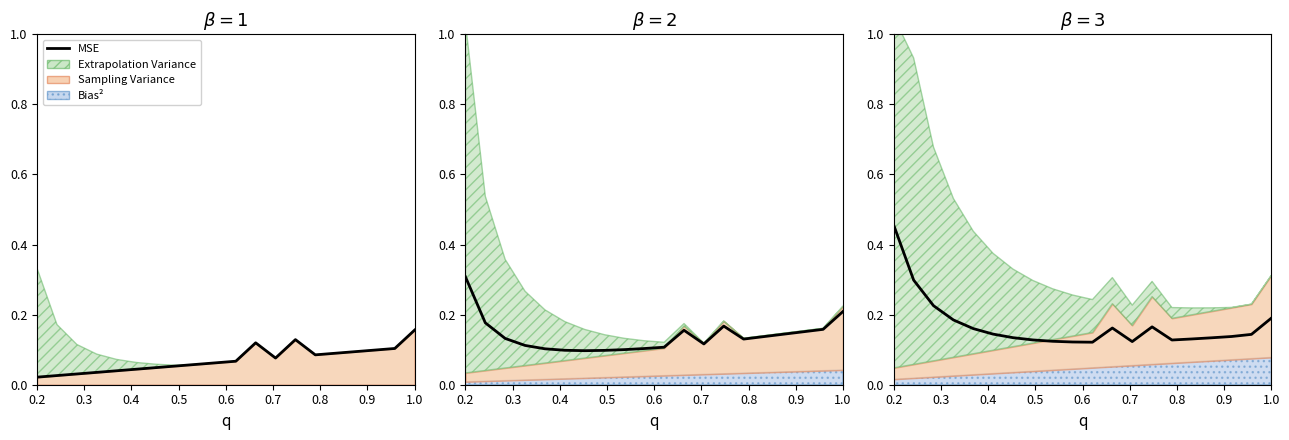

The chart shows a value of 0.2 at 0.3. True or false?

False